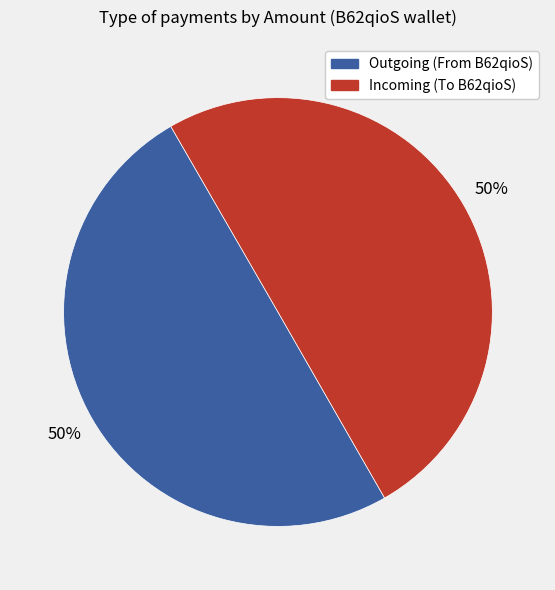

How many segments does this pie chart have?

2